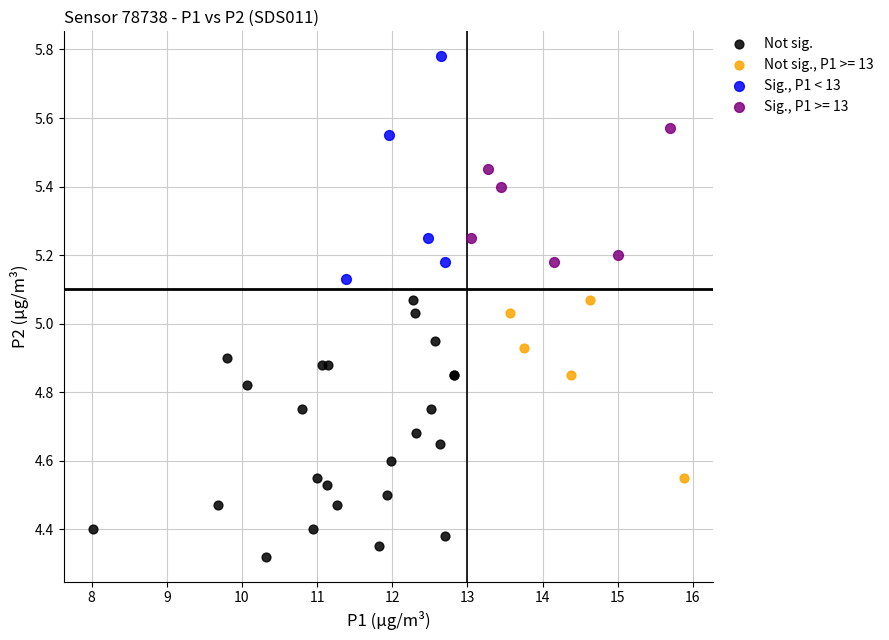

Which series has the largest Y range (max minus min)?

Not sig.